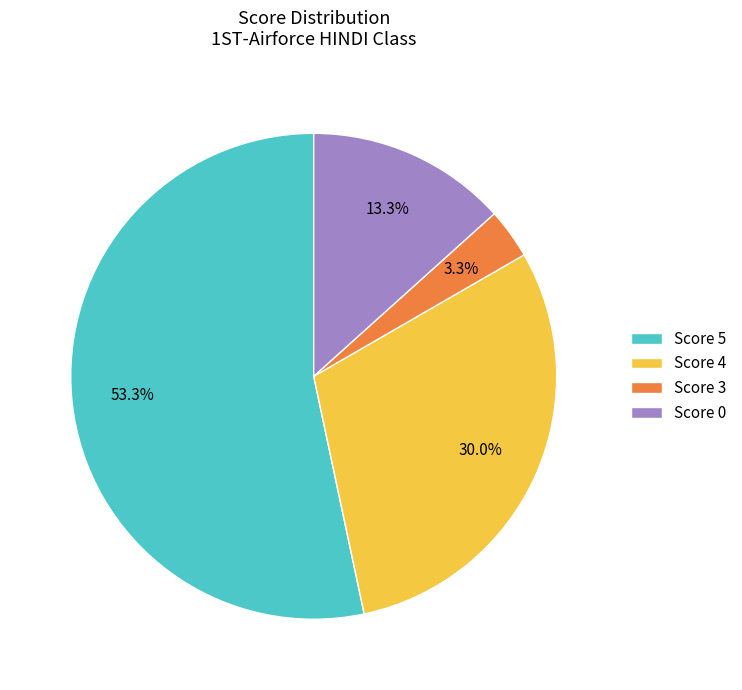

Rank the categories by value from highest to lowest.

Score 5, Score 4, Score 0, Score 3